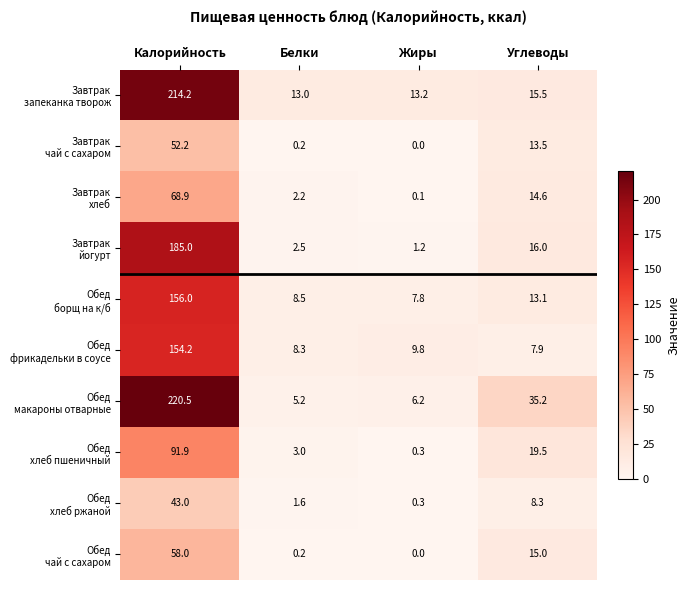

At which category does the chart reach its peak across all series?

Калорийность